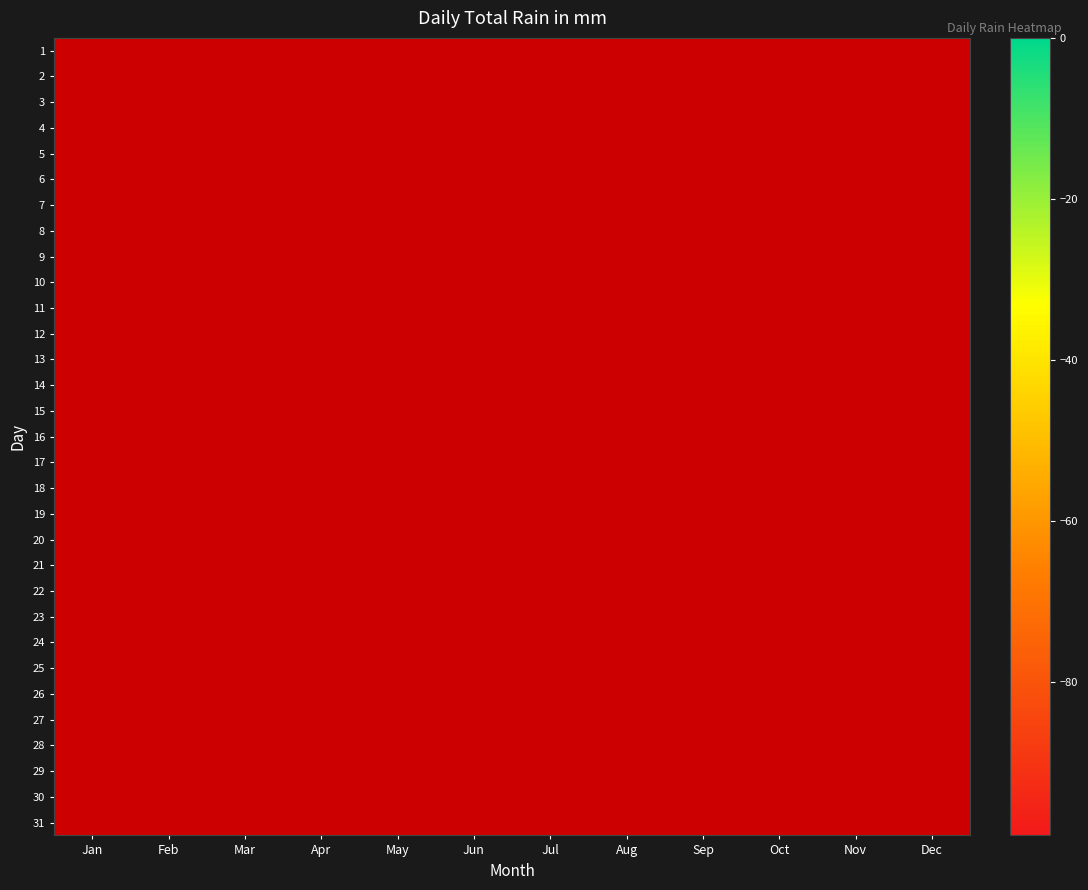

Is the value of 22 at Oct greater than the value of 6 at May?

No